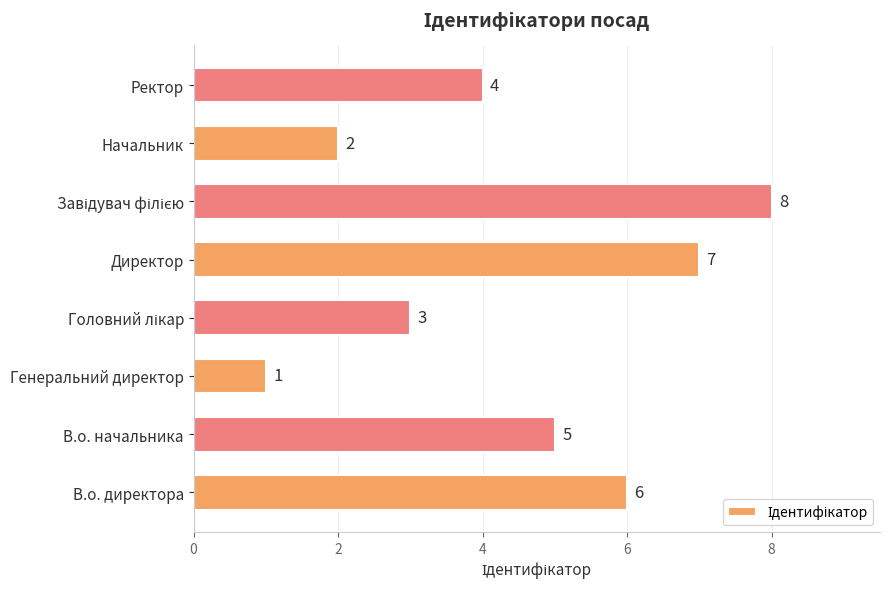

What is the greatest value displayed?

8